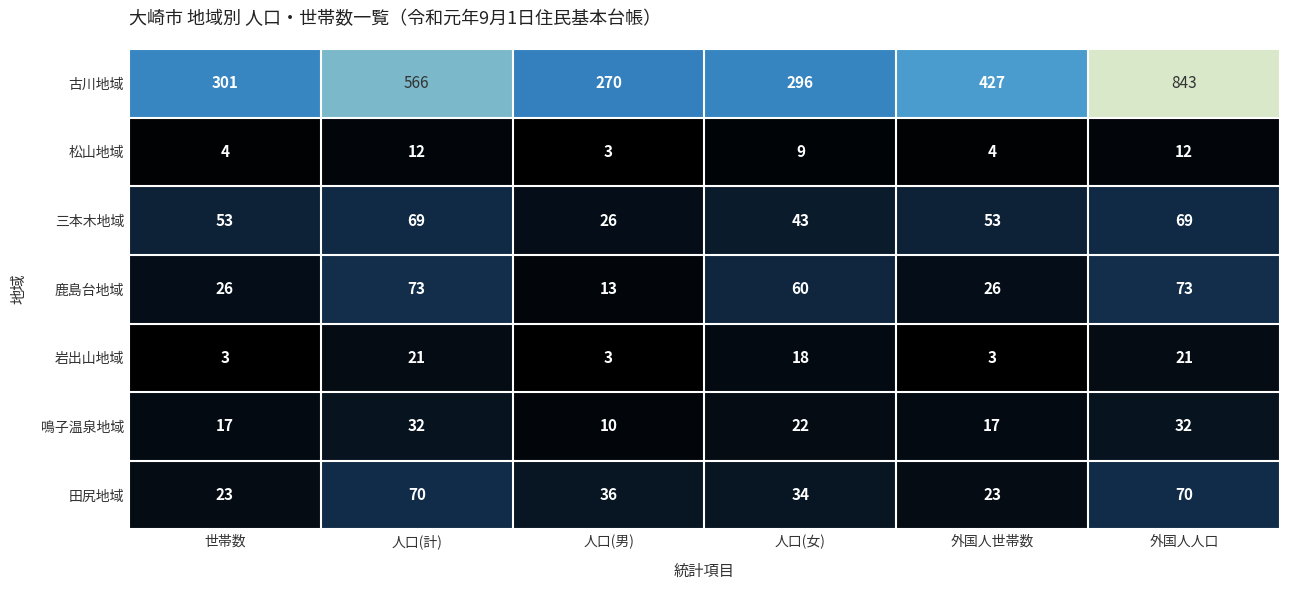

What is the difference between the highest and lowest values at 世帯数?

298